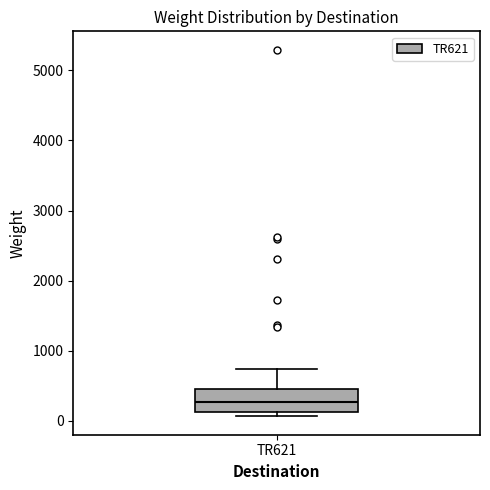

Transcribe this box plot: give where the median line is, the range the box spans, and where the two whiskers end, as read against the y-axis. The values are not printed on the chart, so give them approximately, as read against the axis.

median 300, box 100 to 500, whiskers 100 (just below the box's lower edge) to 700